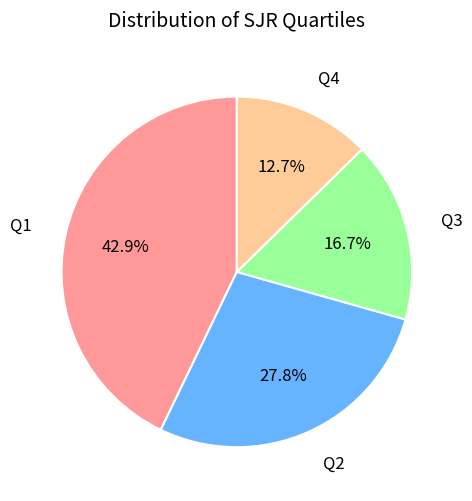

How many slices are in this pie chart?

4